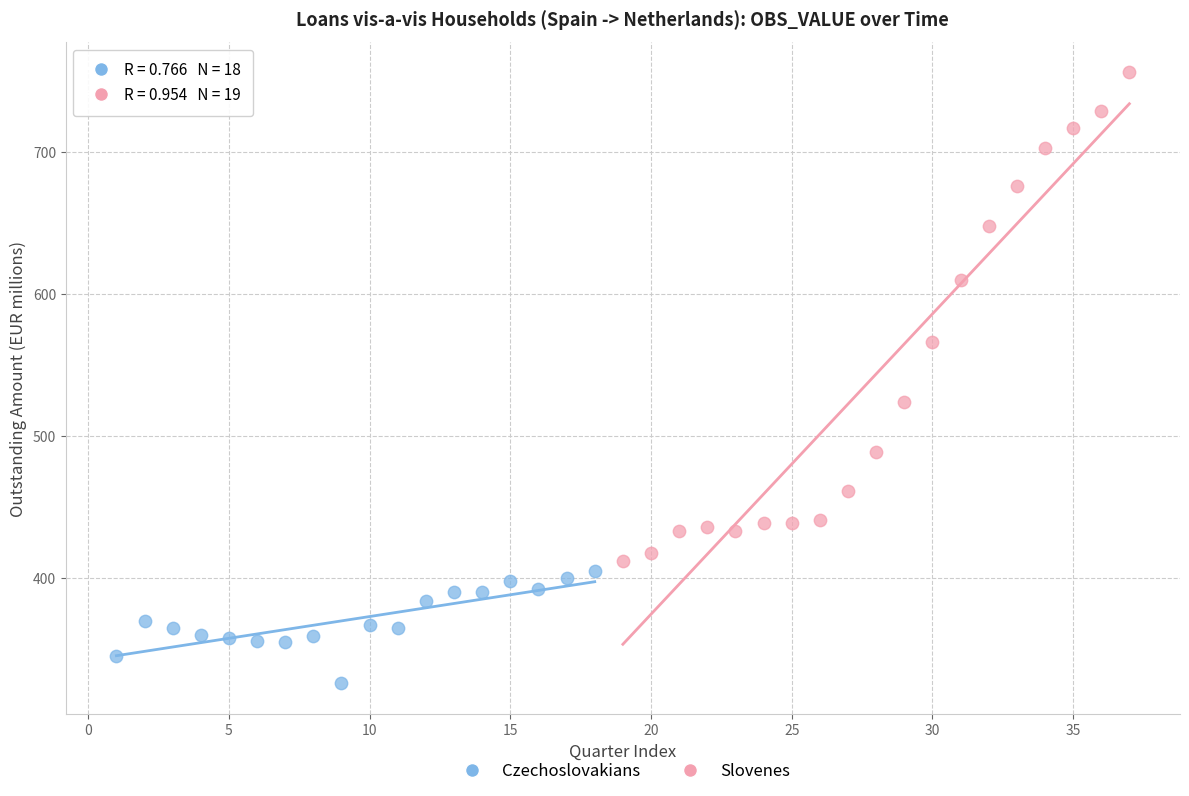

Which series has the largest Y range (max minus min)?

Slovenes